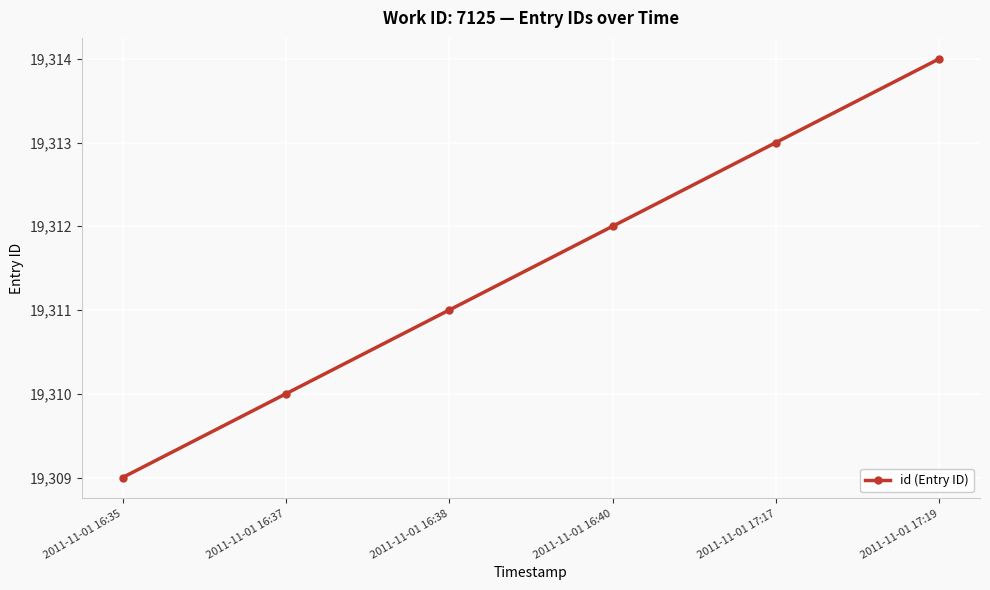

What is the greatest value displayed?

19314